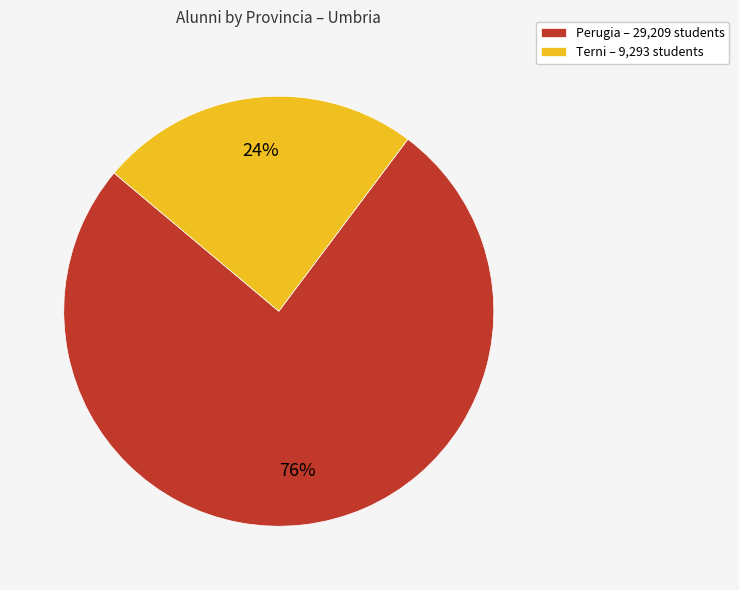

To the nearest percent, what is the difference between the largest and smallest slice percentages?

52%